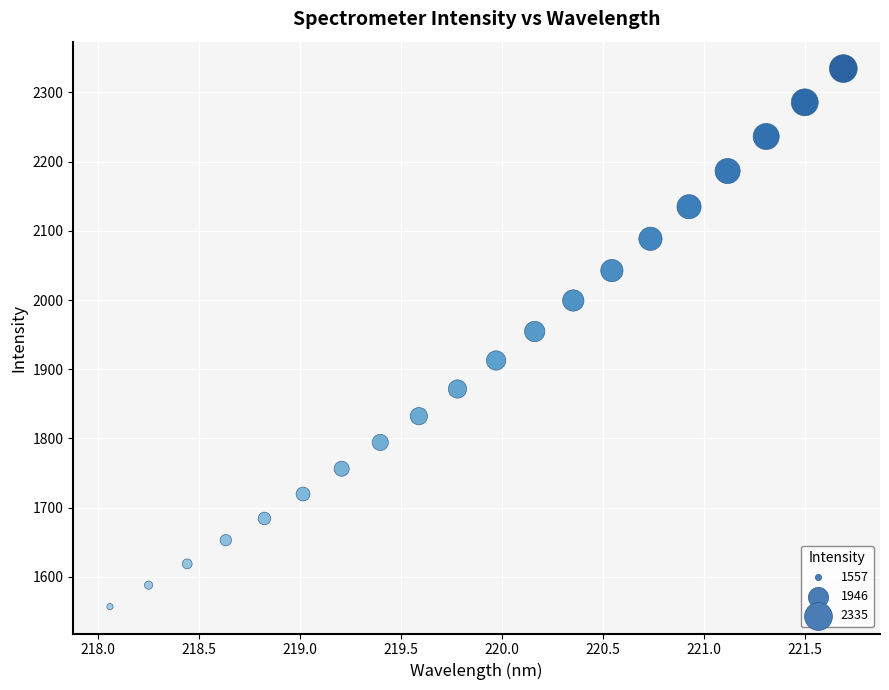

What Y value in the scatter plot is closest to 1945?

1954.5